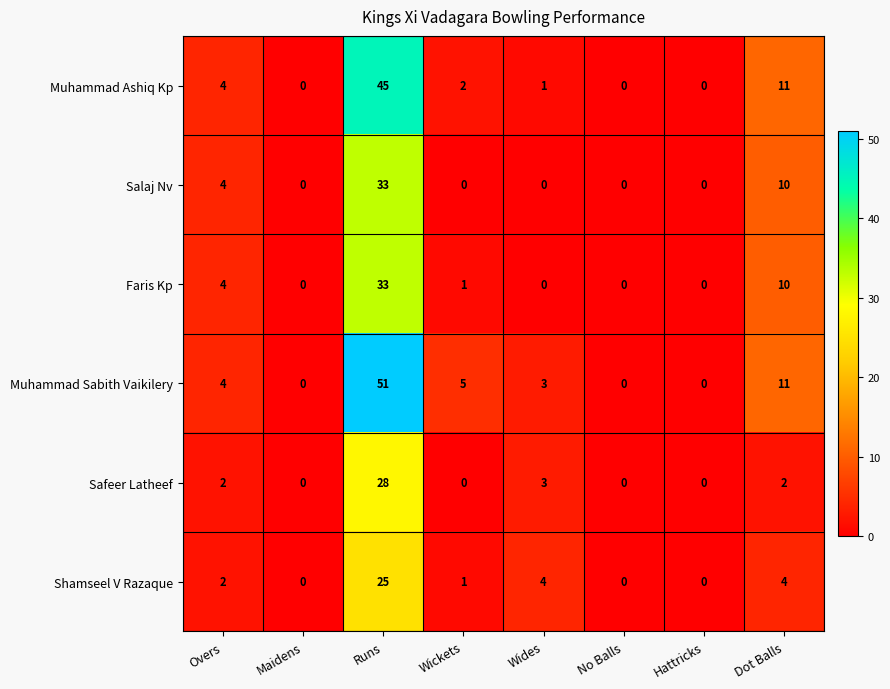

The value of Muhammad Sabith Vaikilery at No Balls is -28. True or false?

False